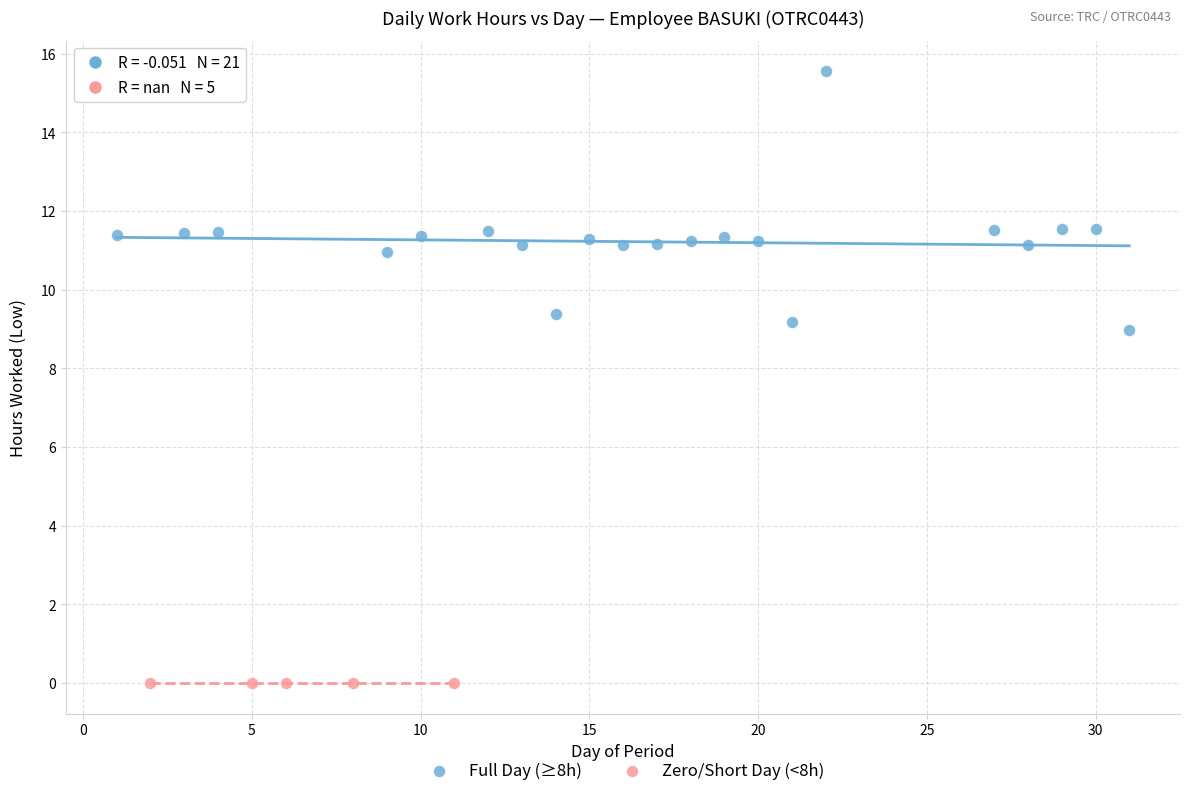

Which series reaches the maximum Y coordinate?

Full Day (≥8h)